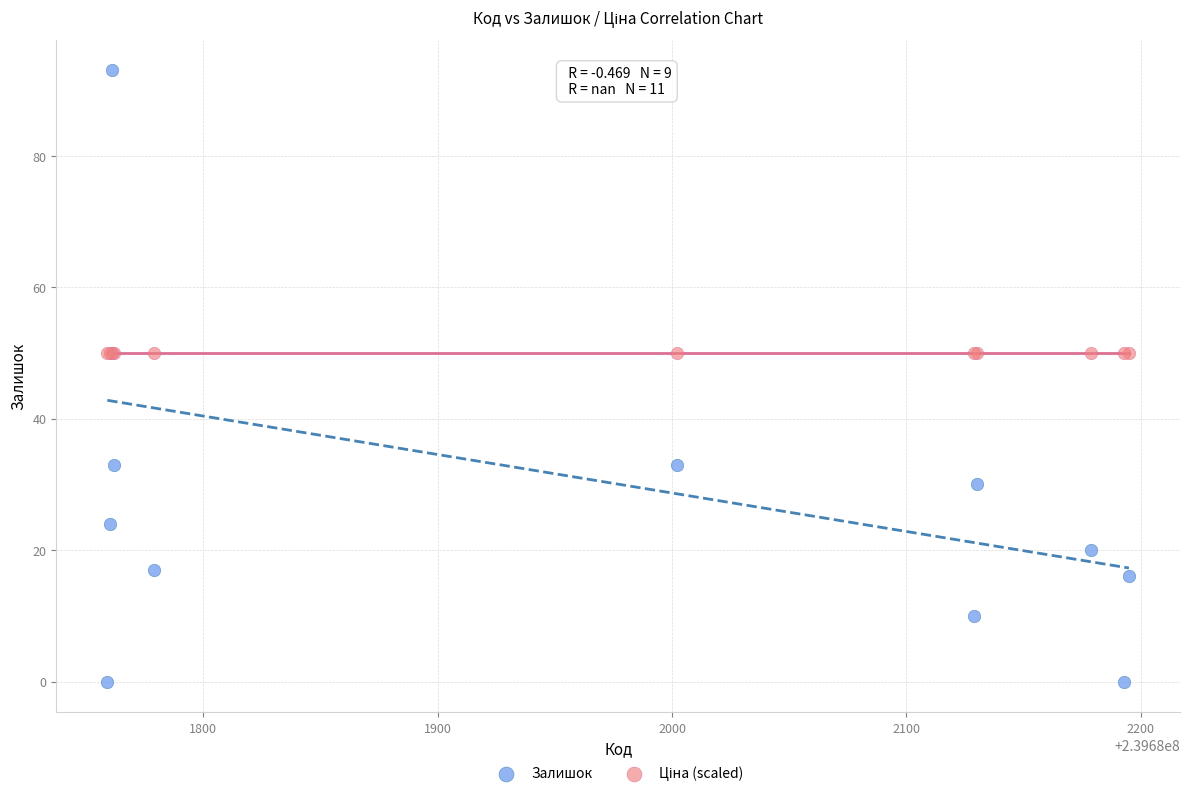

Which series reaches the minimum Y coordinate?

Залишок